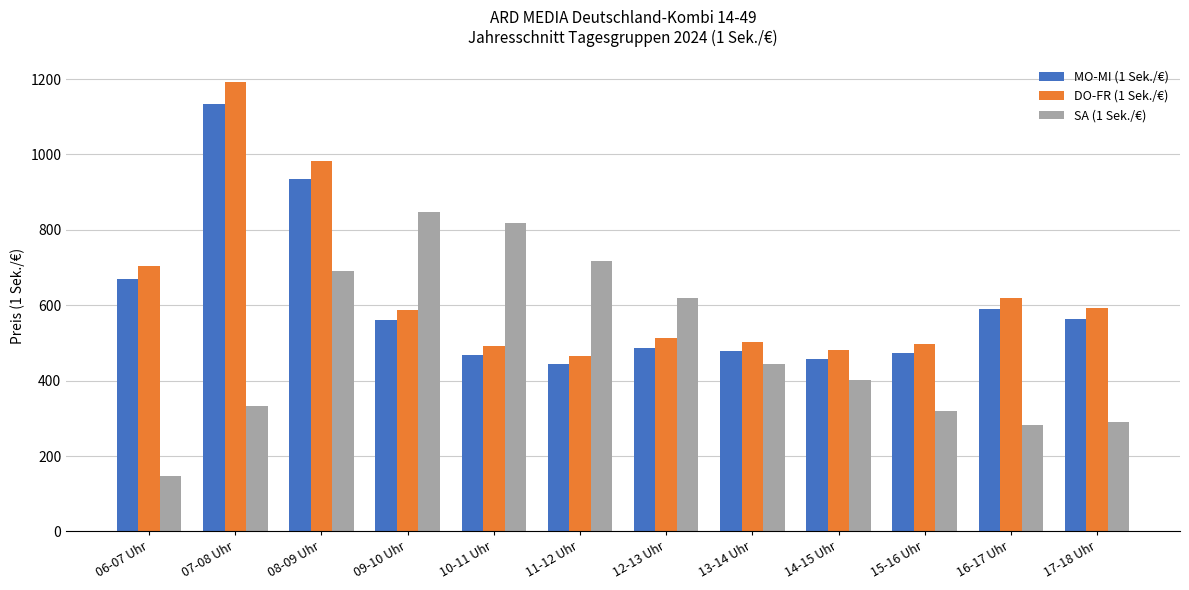

Which label corresponds to the smallest value in the chart?

06-07 Uhr